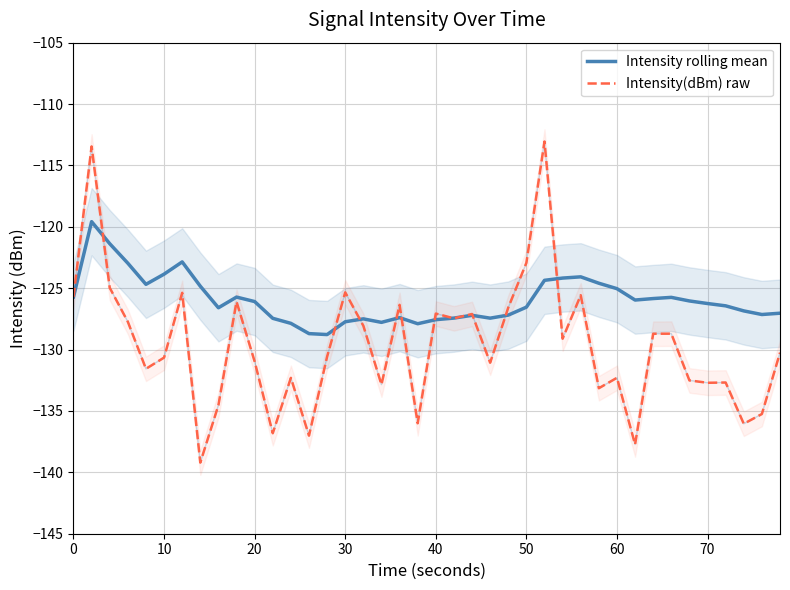

What value does the Intensity(dBm) raw series have at 30?

-125.3